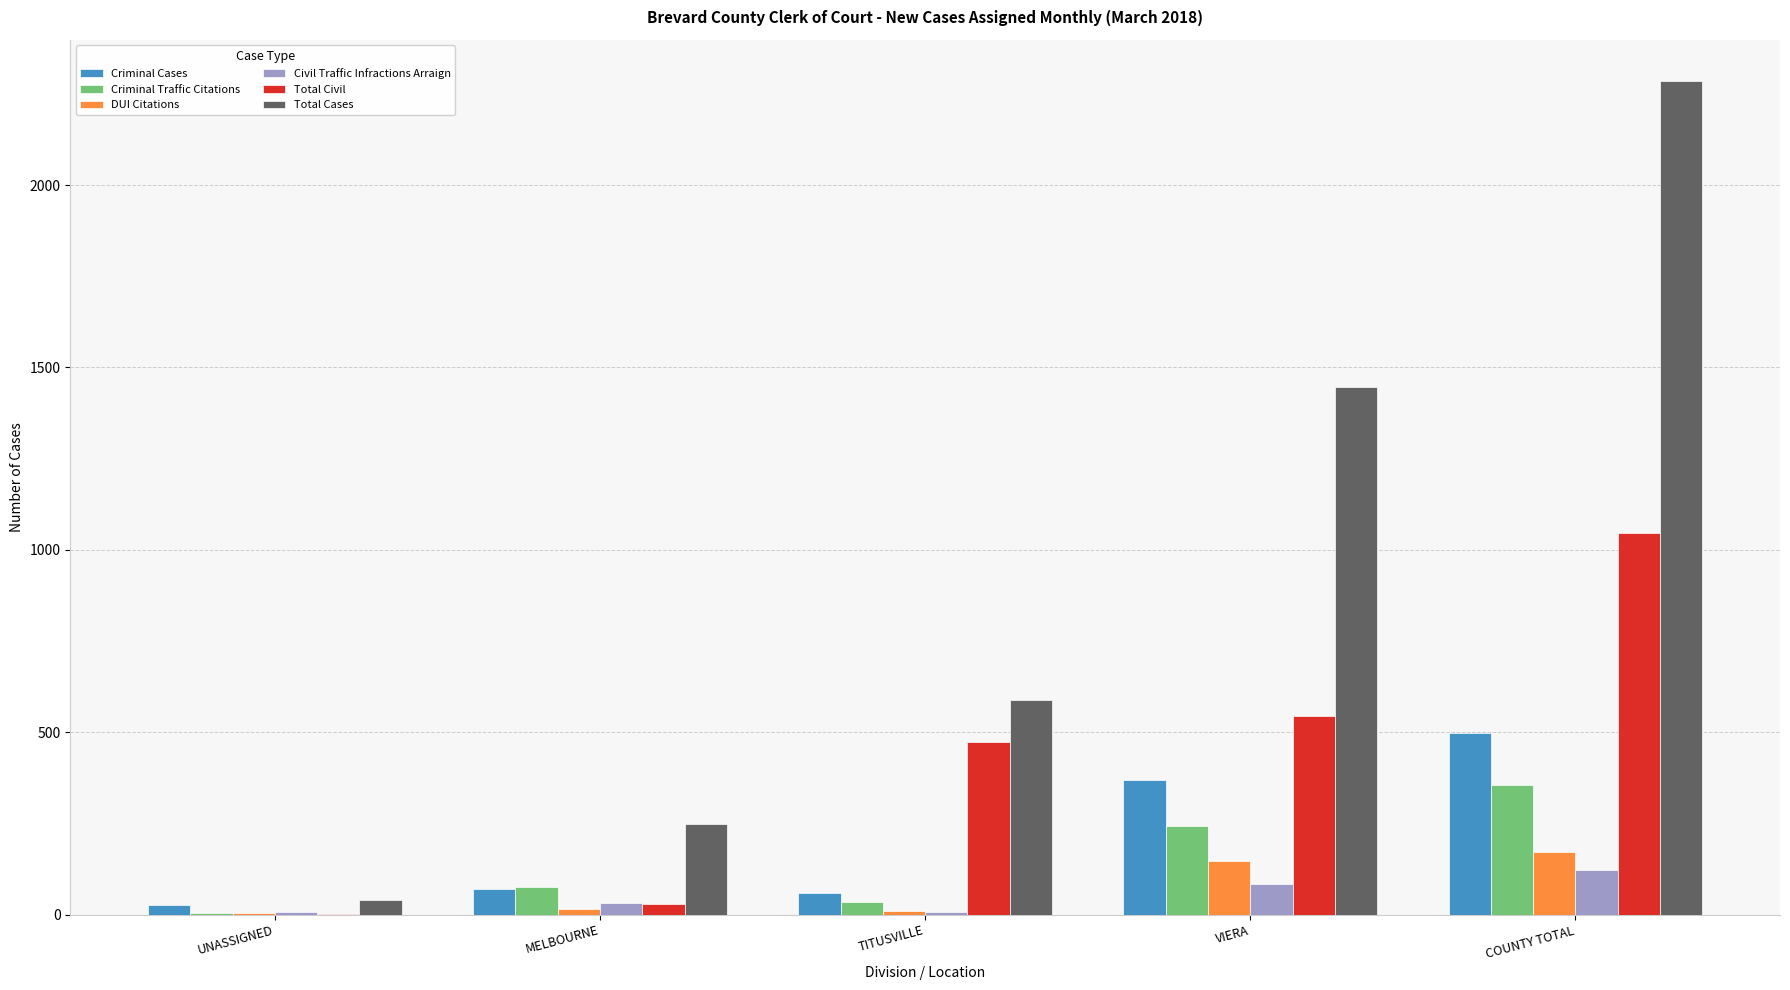

What is the greatest value displayed?

2284